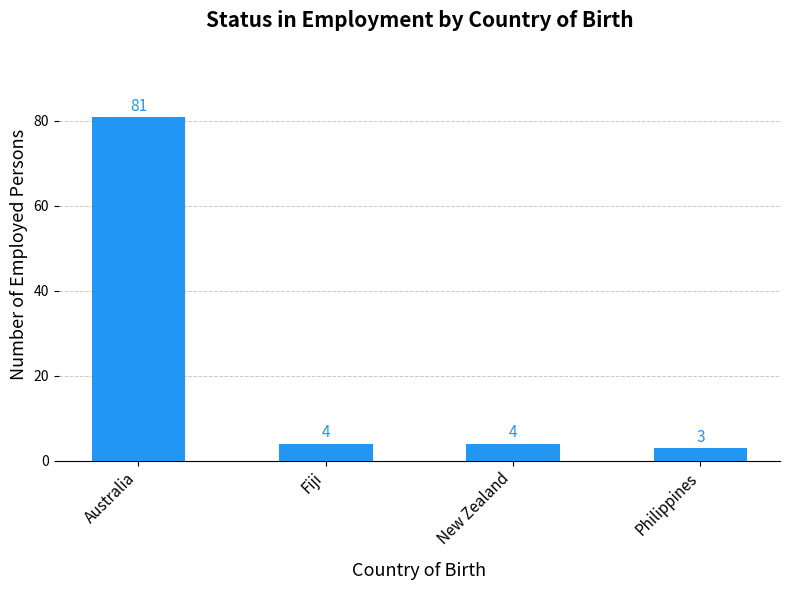

How many series are shown in this chart?

1